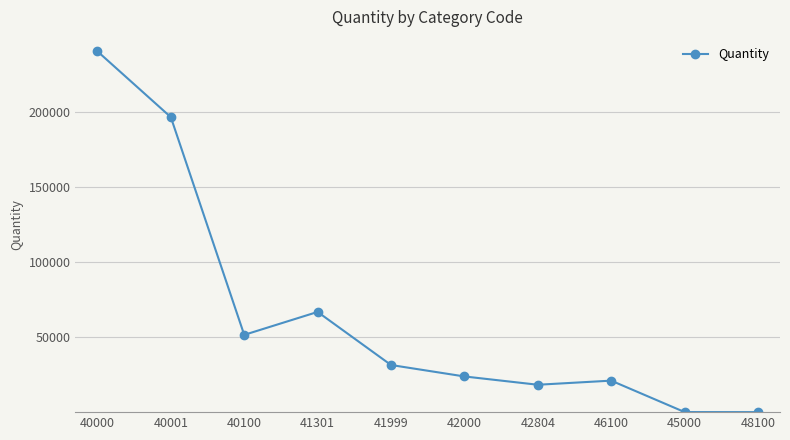

What is the change in value from 42000 to 46100?

-2784